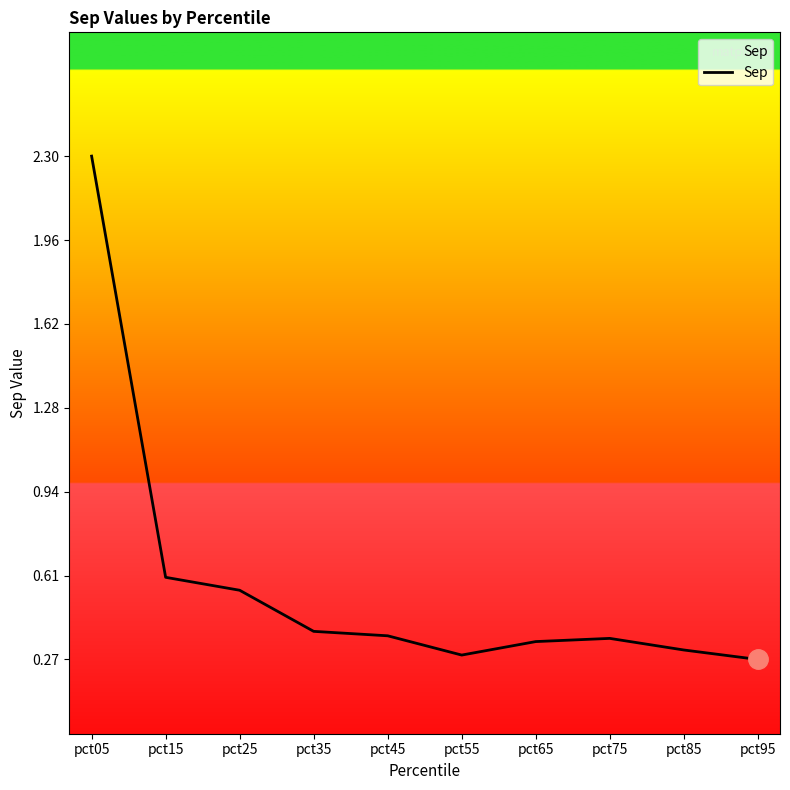

Which label corresponds to the smallest value in the chart?

pct95